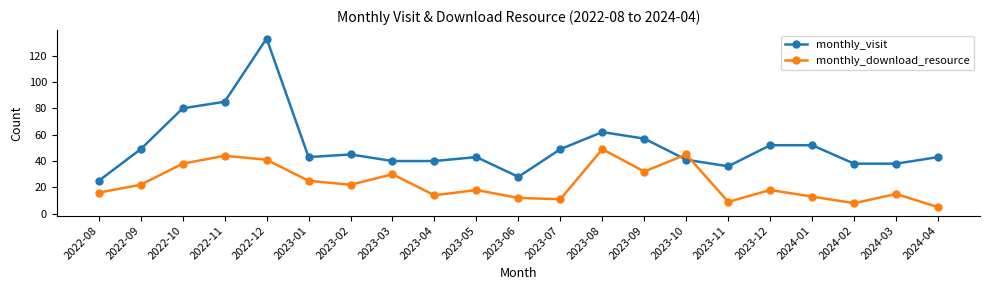

What is the value of the monthly_visit point at the 10th from the left?

43